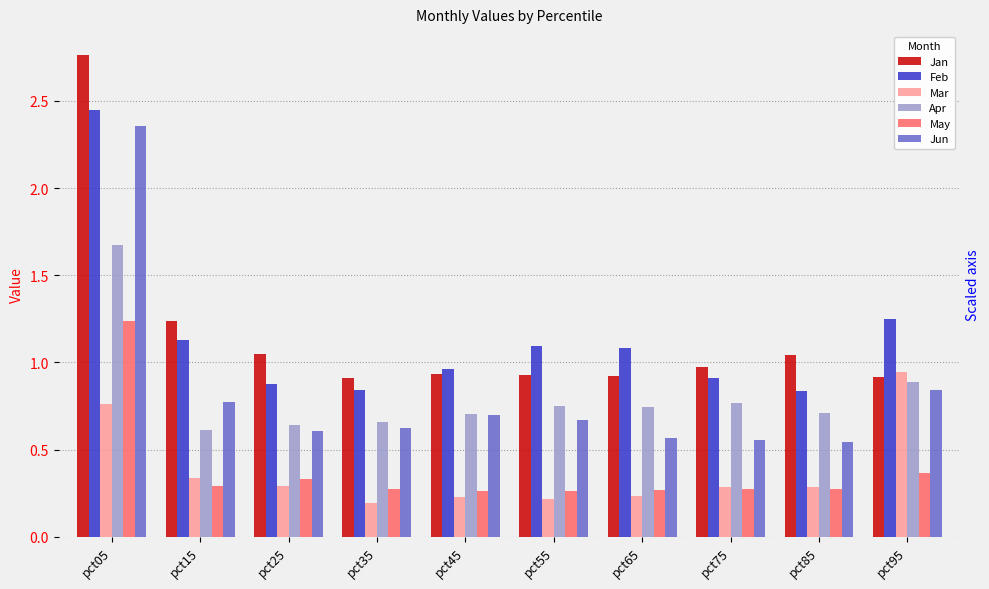

Rank the series at pct55 from highest to lowest value.

Feb, Jan, Apr, Jun, May, Mar